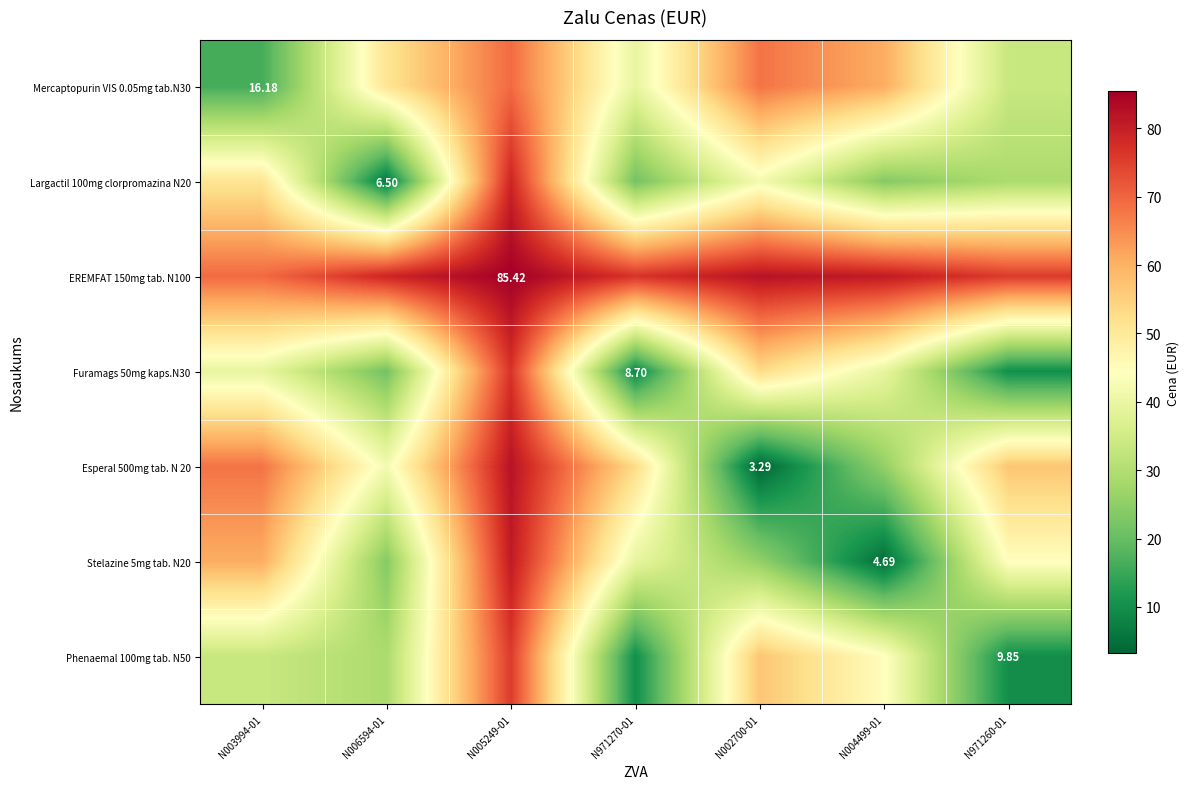

At which category is the sum across all series the highest?

N005249-01